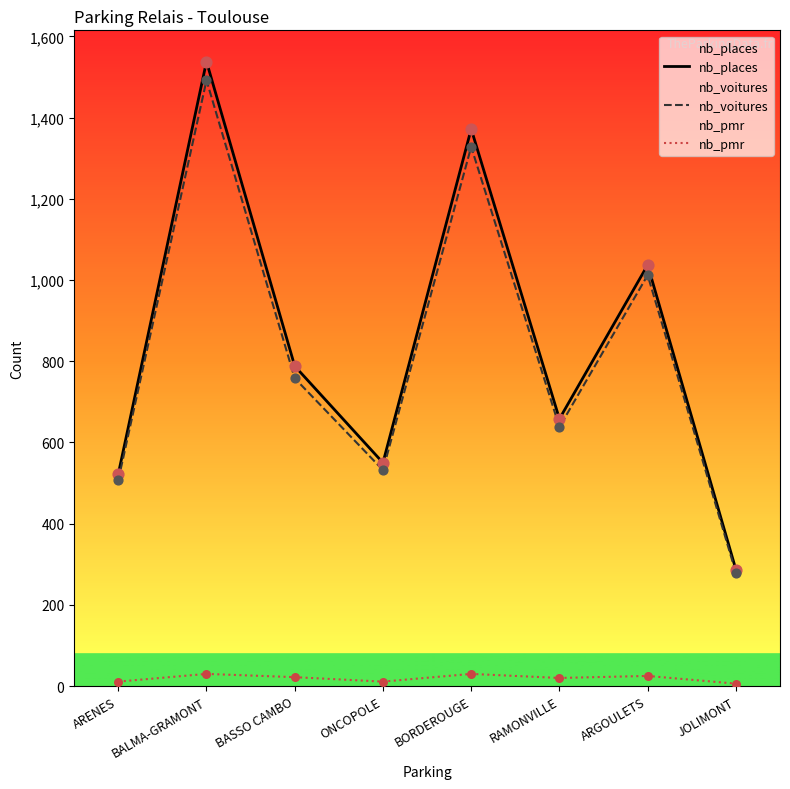

At how many categories does at least one series exceed 1274?

2